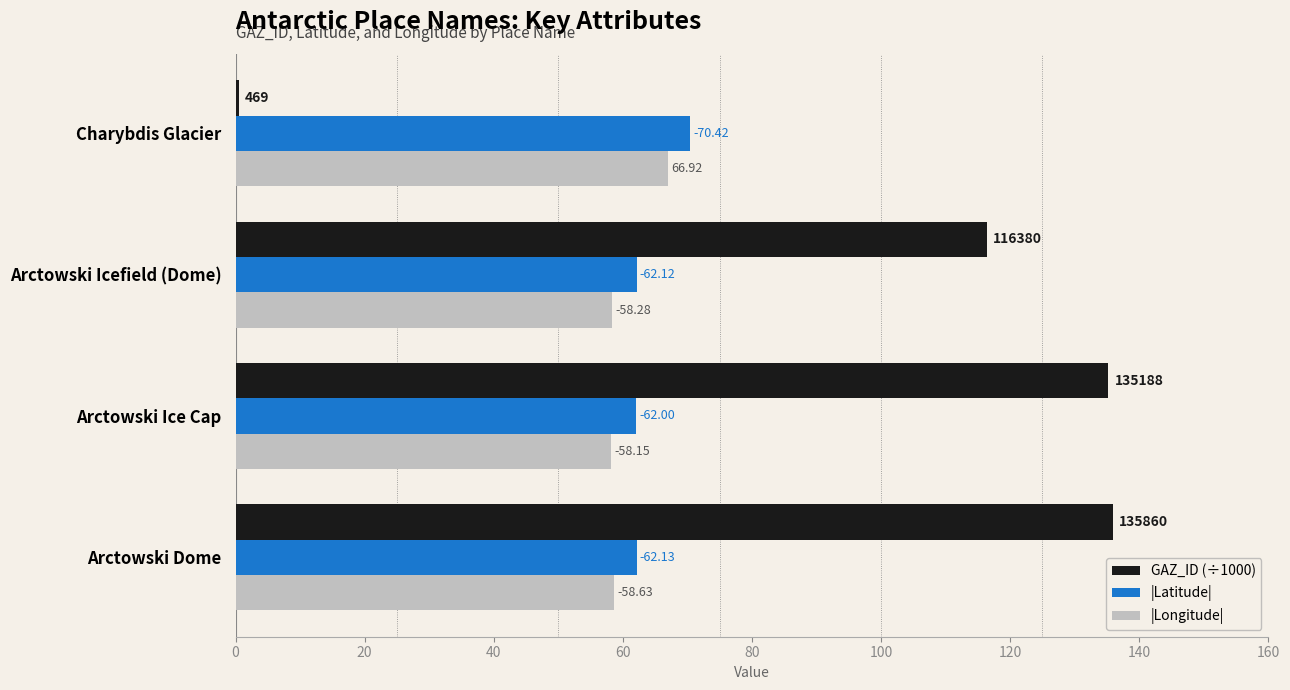

What are all the series names shown in the legend?

GAZ_ID (÷1000), |Latitude|, |Longitude|